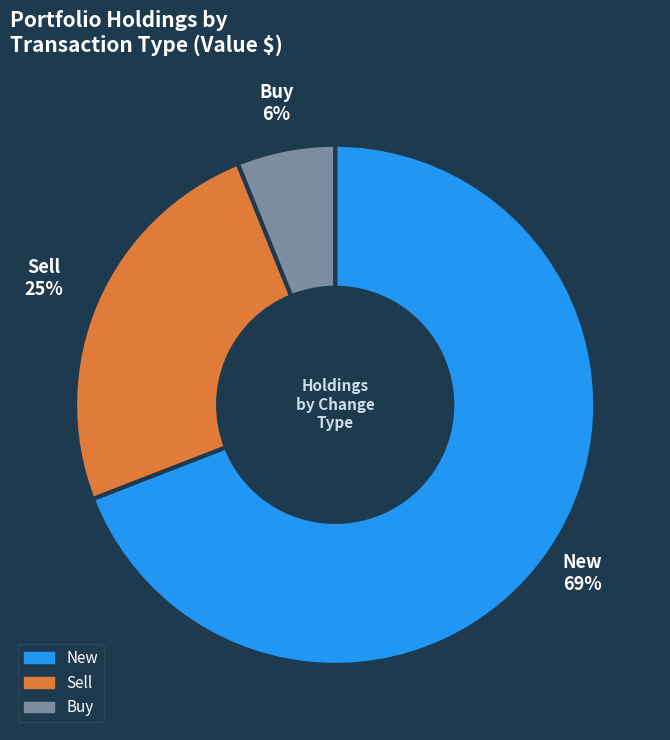

To the nearest percent, what percentage of the pie is New?

69%